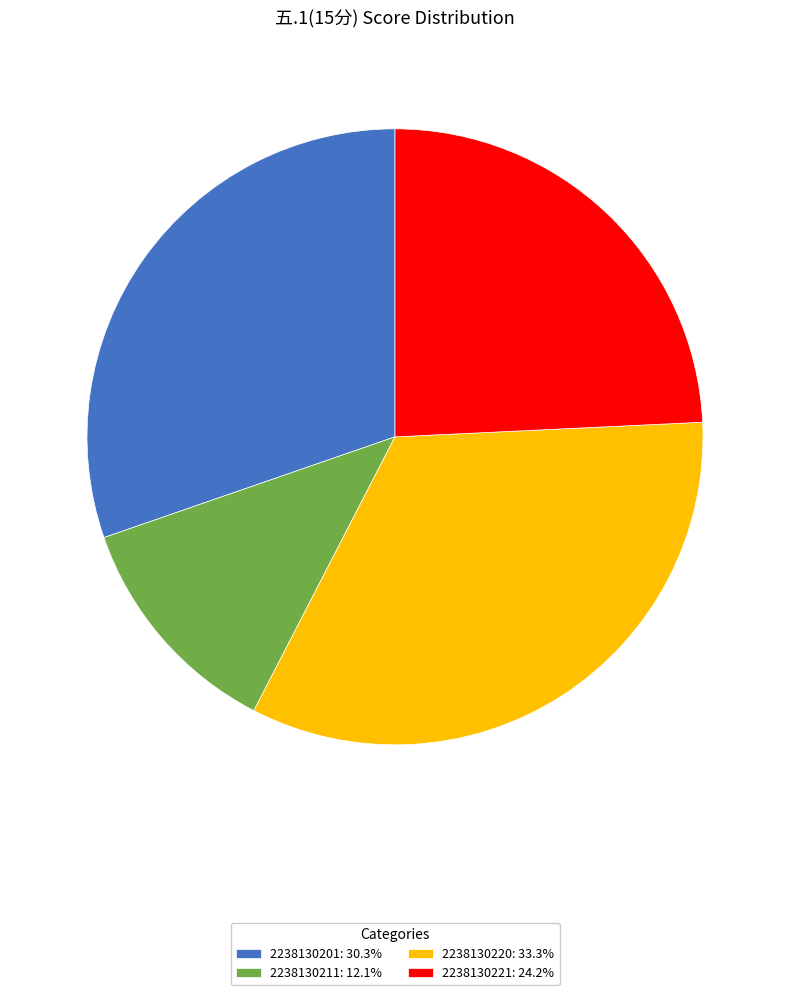

How many segments does this pie chart have?

4